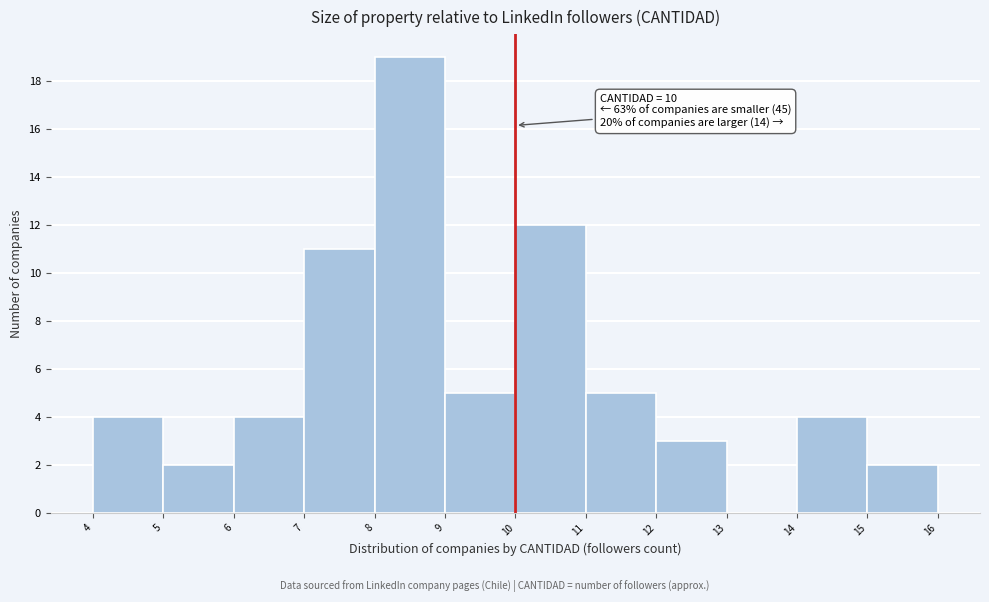

Which range on the x-axis has the tallest bar?

8 to 9